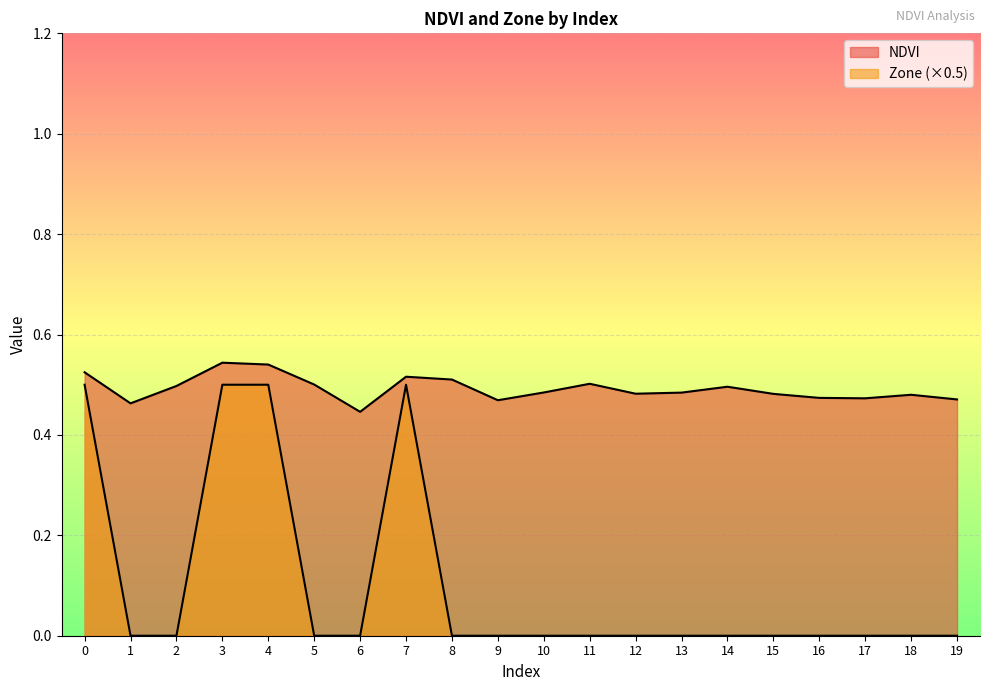

Rank the series at 1 from lowest to highest value.

Zone, NDVI